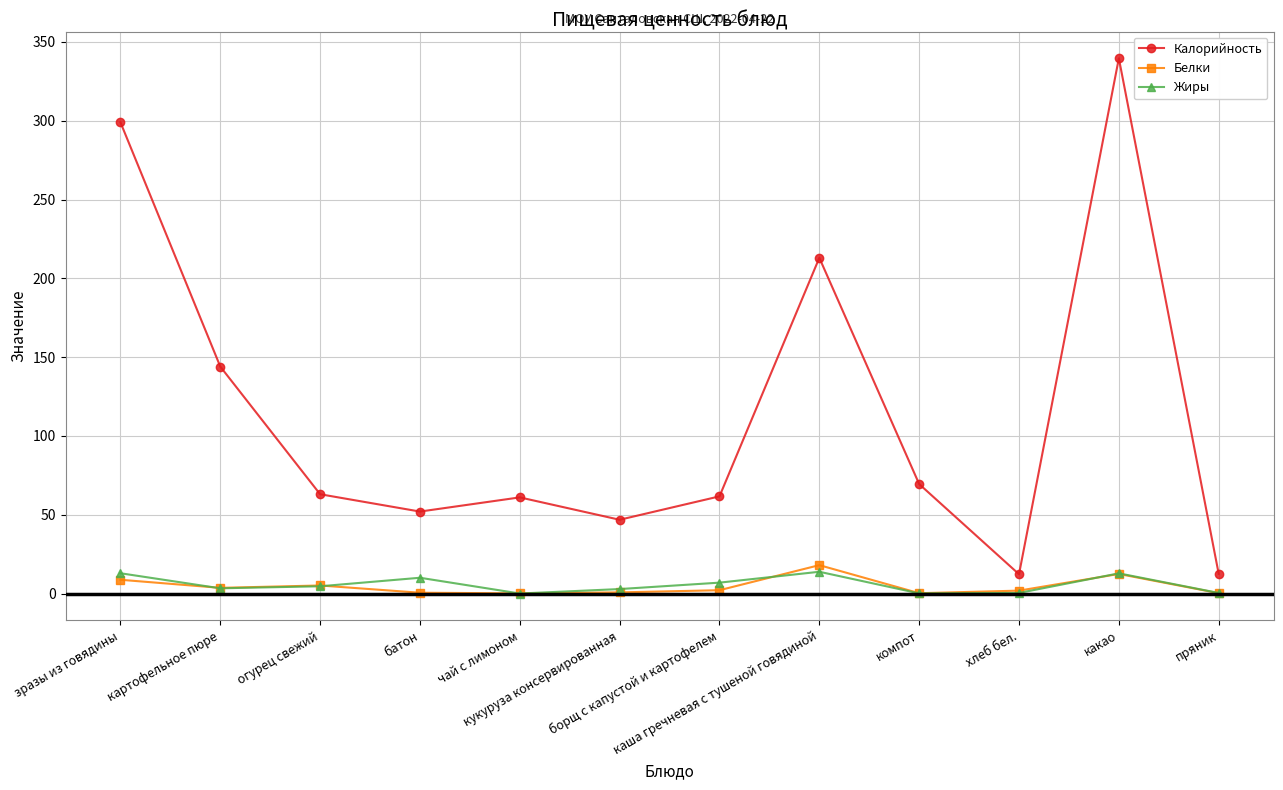

What is the minimum value for Калорийность?

12.2